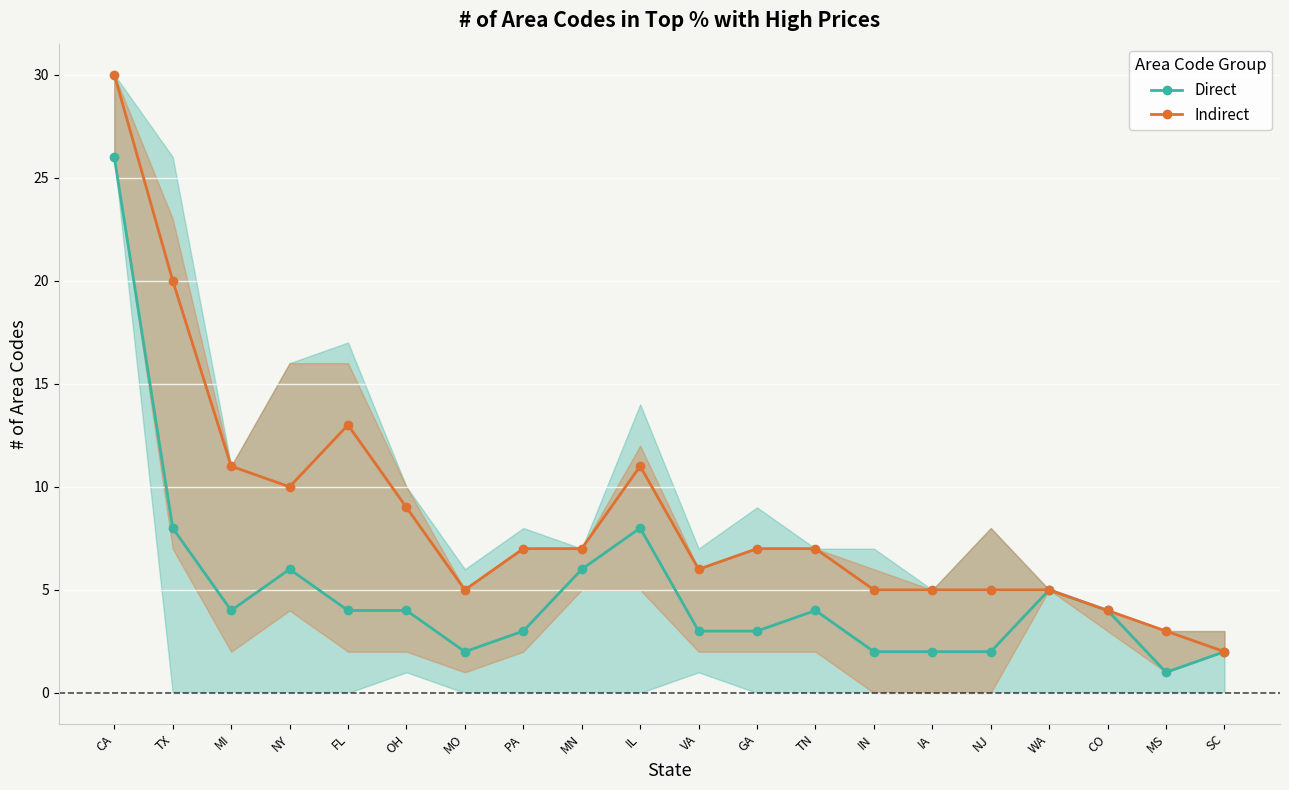

What is the sum of the Direct values at MI and SC?

6